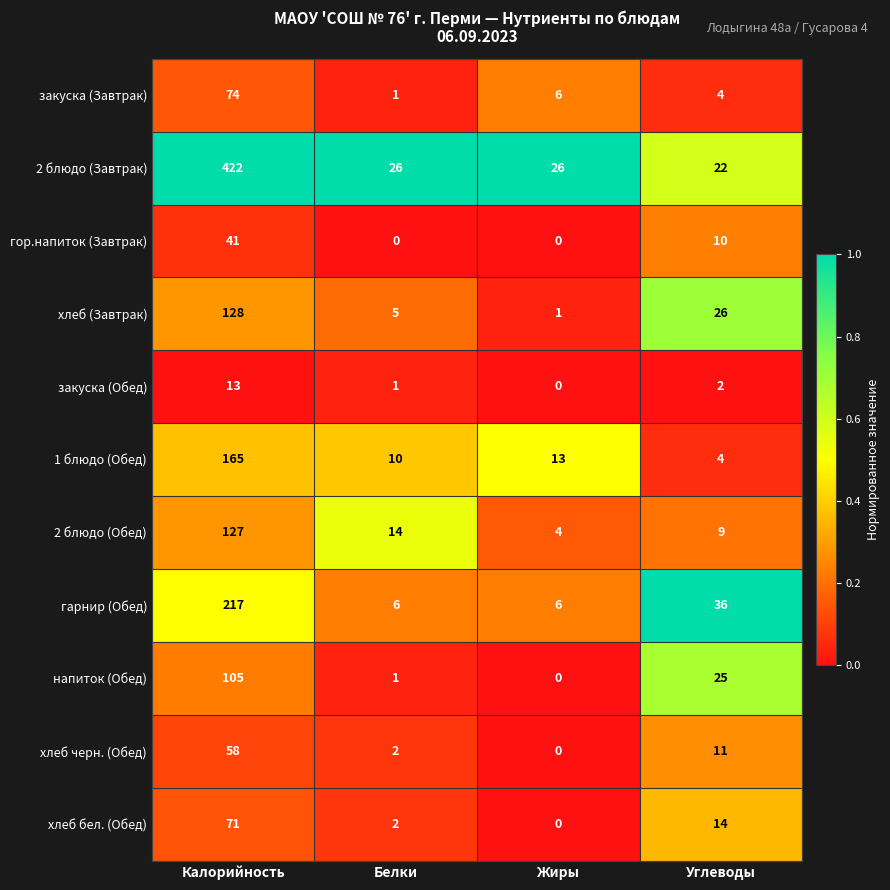

True or false: закуска (Завтрак) has a value of 6 at Жиры.

True